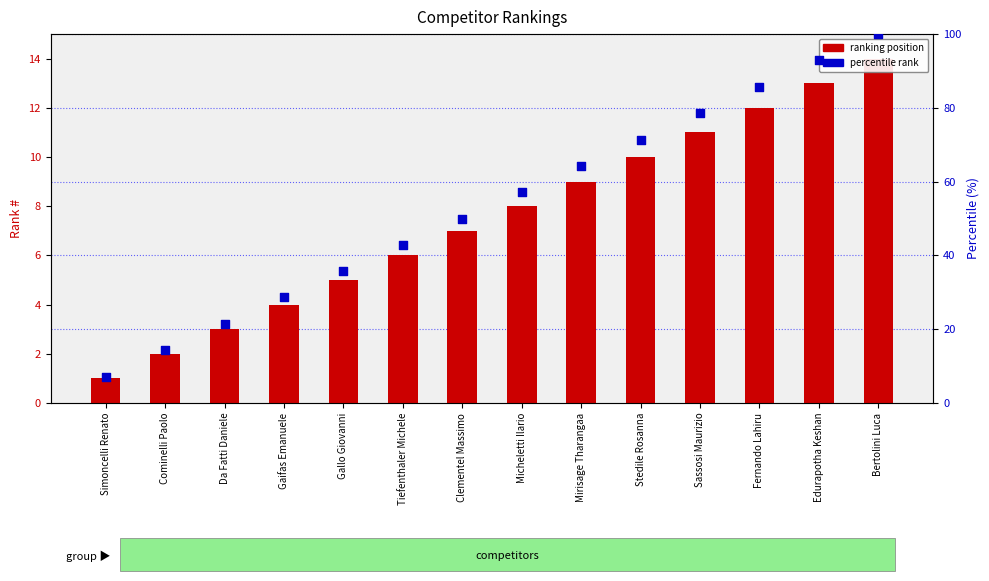

Is the value of ranking position at Sassosi Maurizio greater than the value of percentile rank at Clementel Massimo?

No